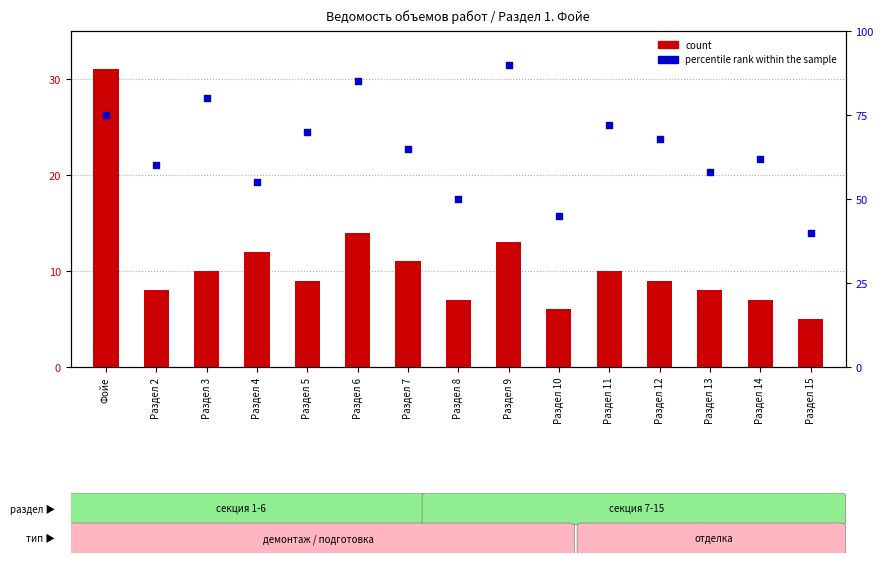

Which series reaches the maximum Y coordinate?

percentile rank within the sample